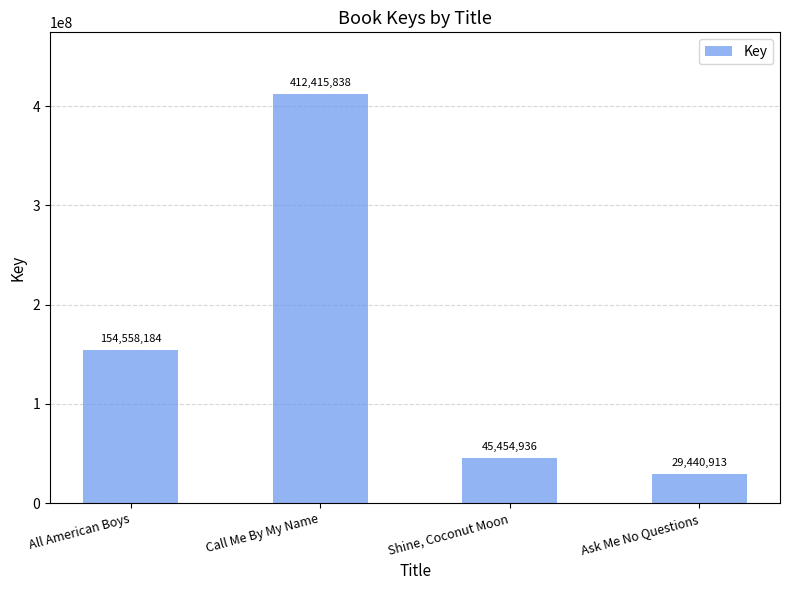

What is the ratio of the value at Ask Me No Questions to the value at Call Me By My Name?

0.1